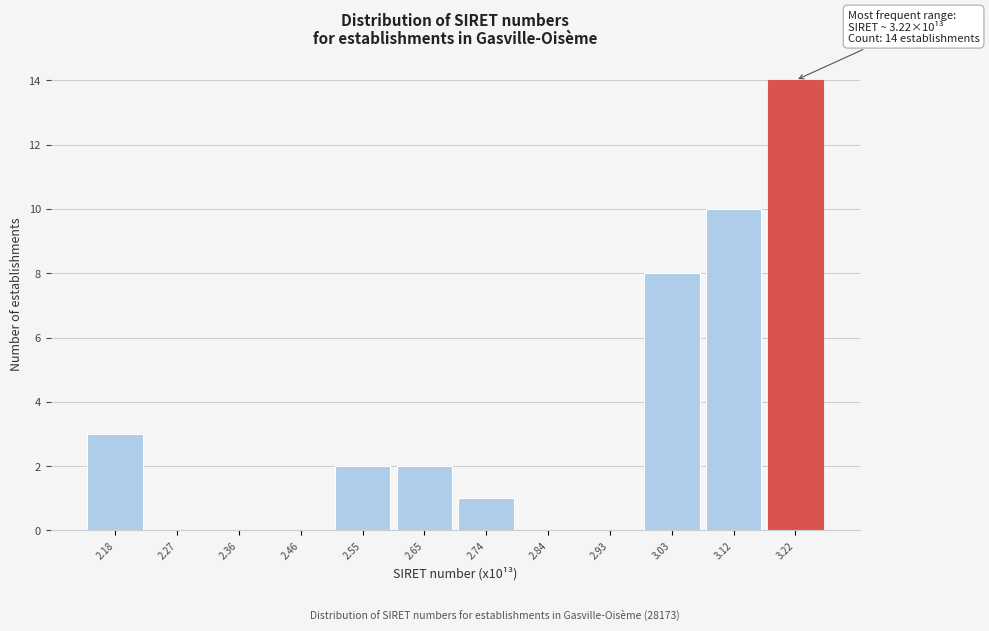

Which range on the x-axis has the tallest bar?

3.17 to 3.26